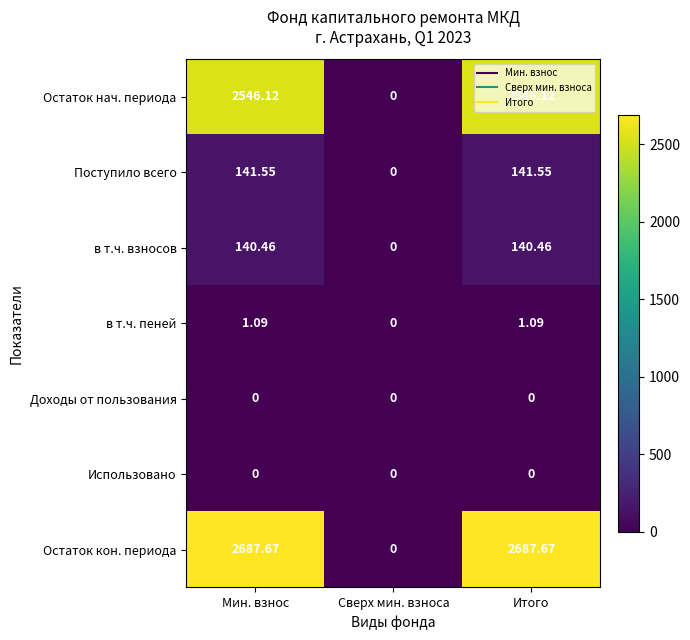

Between Мин. взнос and Сверх мин. взноса, which series saw the biggest shift?

Остаток кон. периода